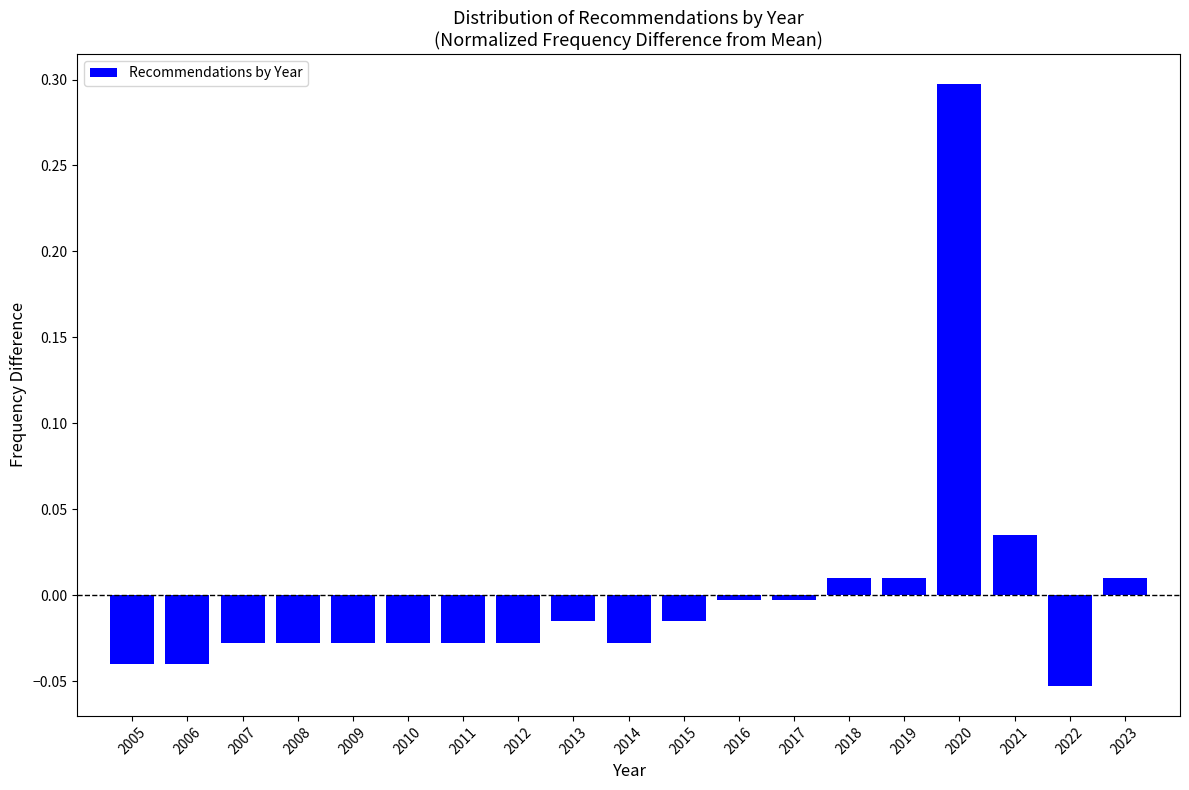

Which category has the lowest value across all series?

2022